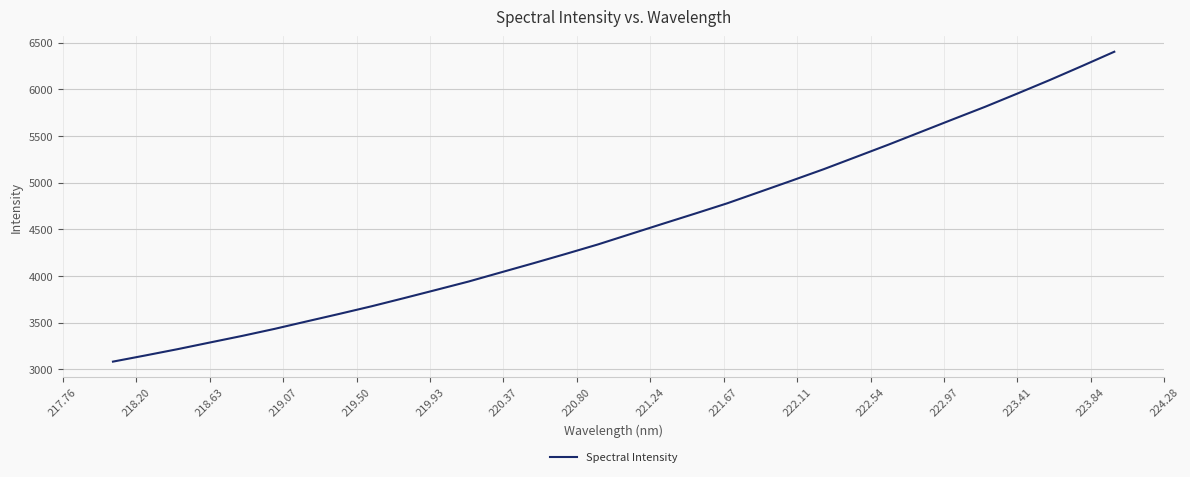

What is the greatest value displayed?

6404.2